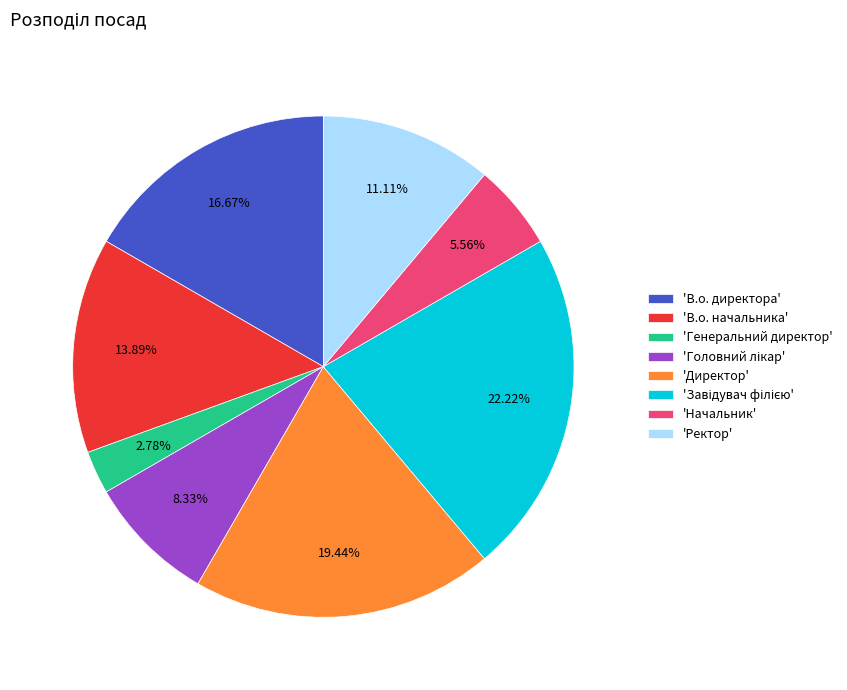

What is the smallest slice in the pie chart?

'Генеральний директор'